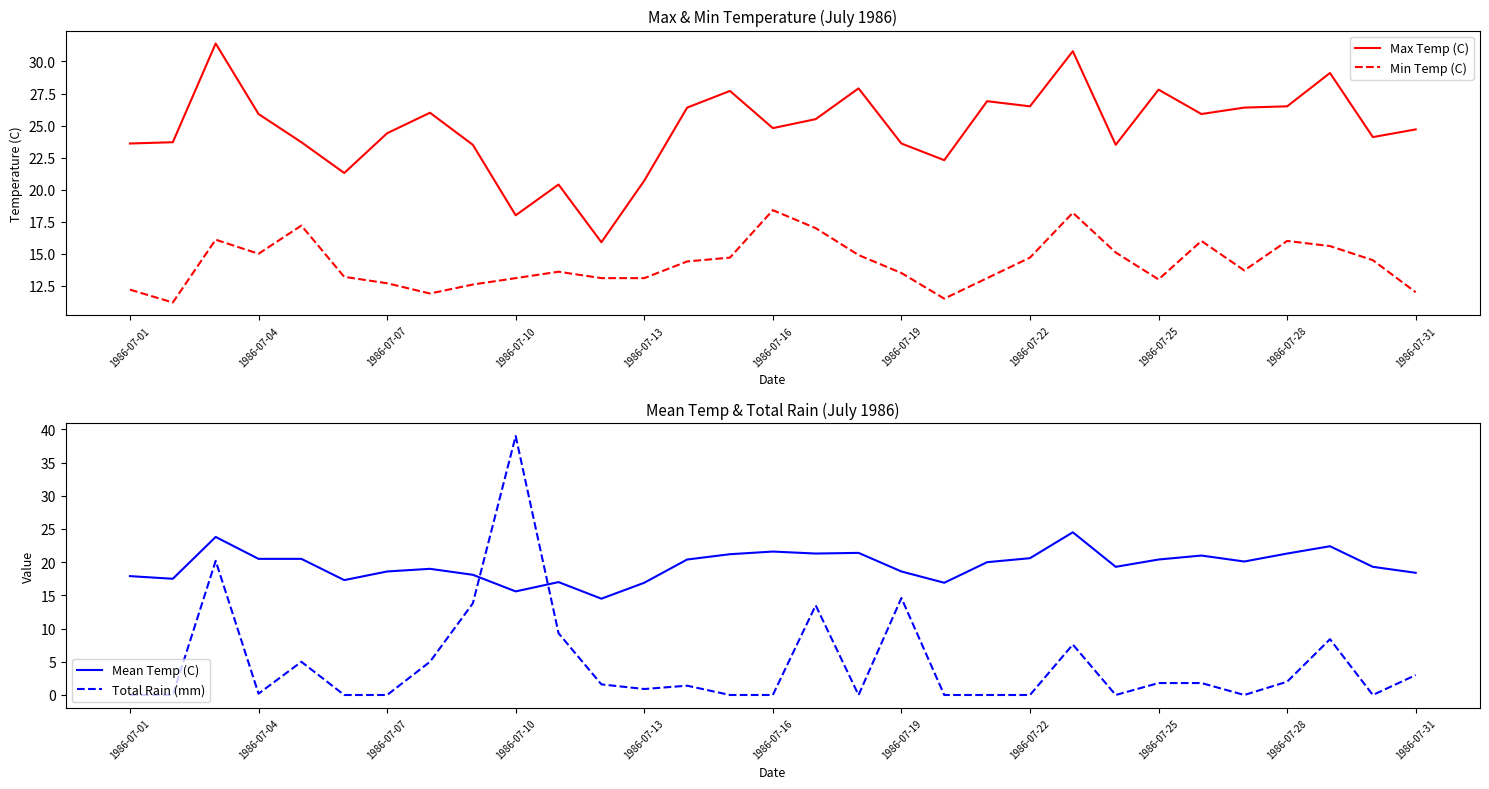

Is the value of Mean Temp (C) at 1986-07-19 greater than the value of Total Rain (mm) at 1986-07-28?

Yes